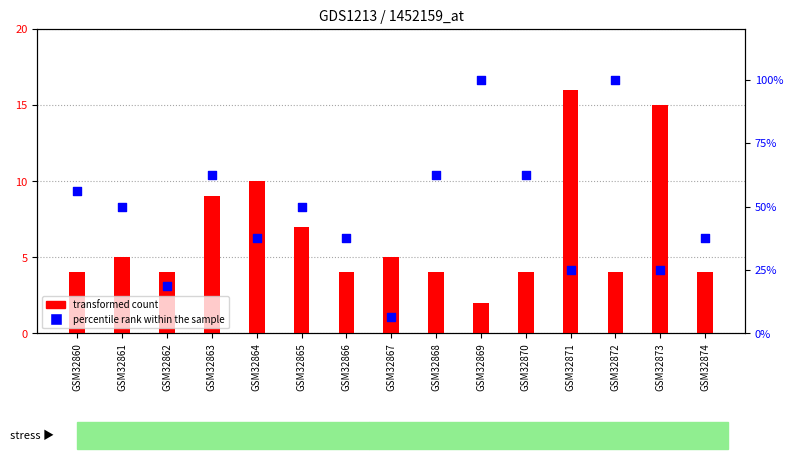

At which category is the sum across all series the highest?

GSM32872